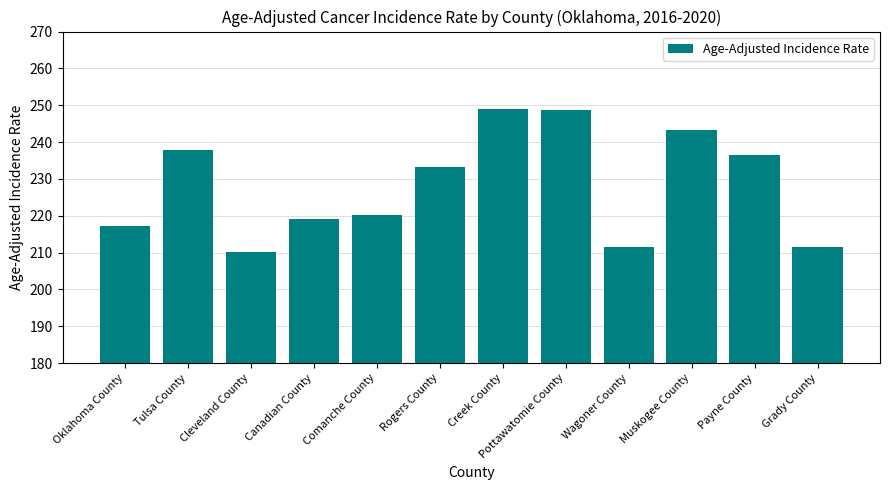

What is the sum of all values?

2738.1